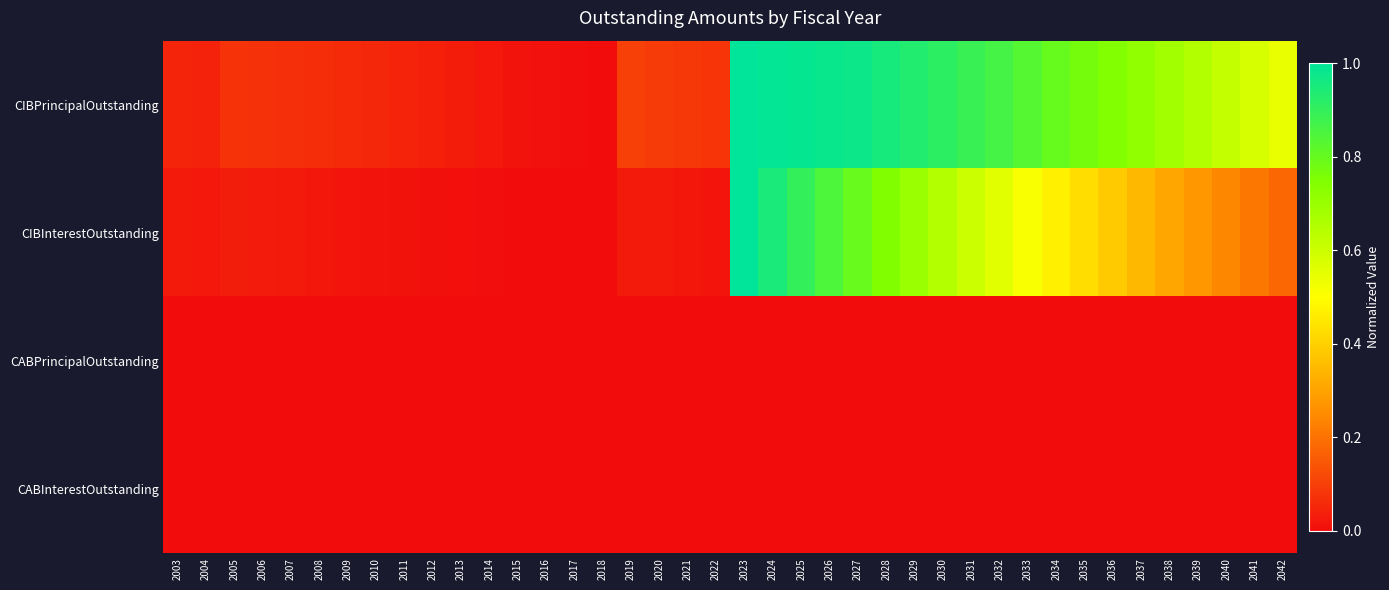

What is the total value across all series at 2038?

1.0